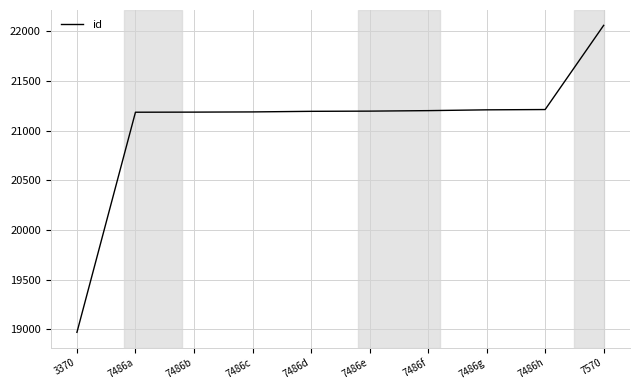

Count the number of categories in the chart.

10